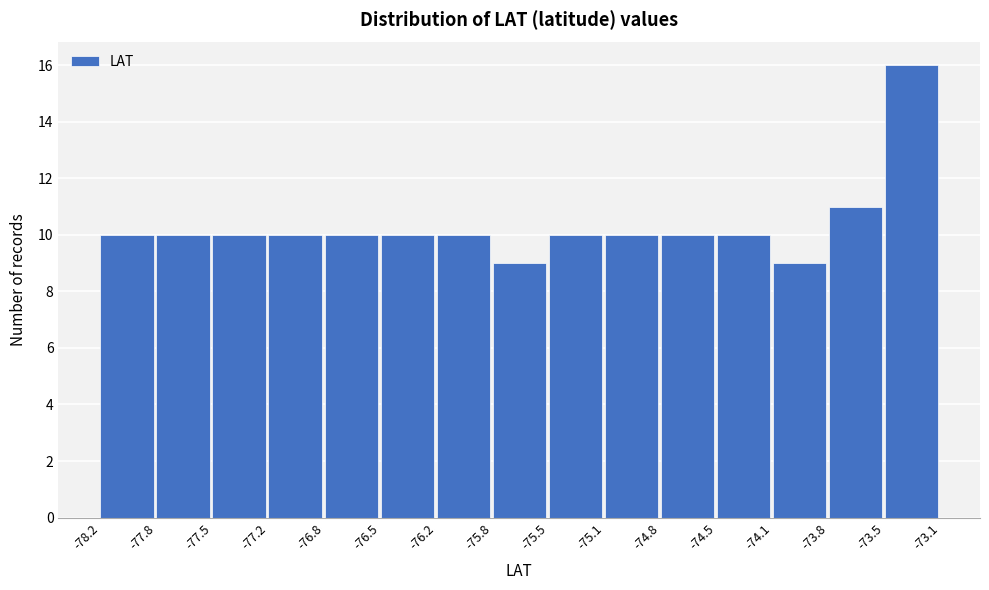

Reading left to right, list every bar in this chart as the range it spans on the x-axis followed by its height. The values are not printed on the chart, so give them approximately, as read against the axis.

-78.2 to -77.8: 10
-77.8 to -77.5: 10
-77.5 to -77.2: 10
-77.2 to -76.8: 10
-76.8 to -76.5: 10
-76.5 to -76.2: 10
-76.2 to -75.8: 10
-75.8 to -75.5: 9
-75.5 to -75.1: 10
-75.1 to -74.8: 10
-74.8 to -74.5: 10
-74.5 to -74.1: 10
-74.1 to -73.8: 9
-73.8 to -73.5: 11
-73.5 to -73.1: 16